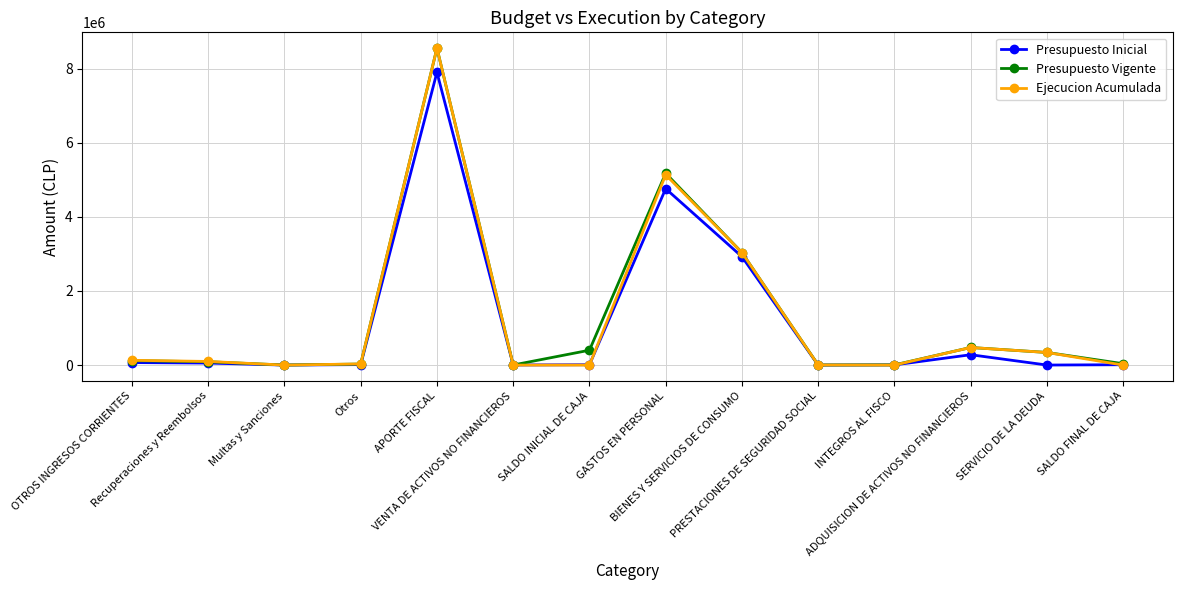

What is the value of the Ejecucion Acumulada point at the 8th from the left?

5134217